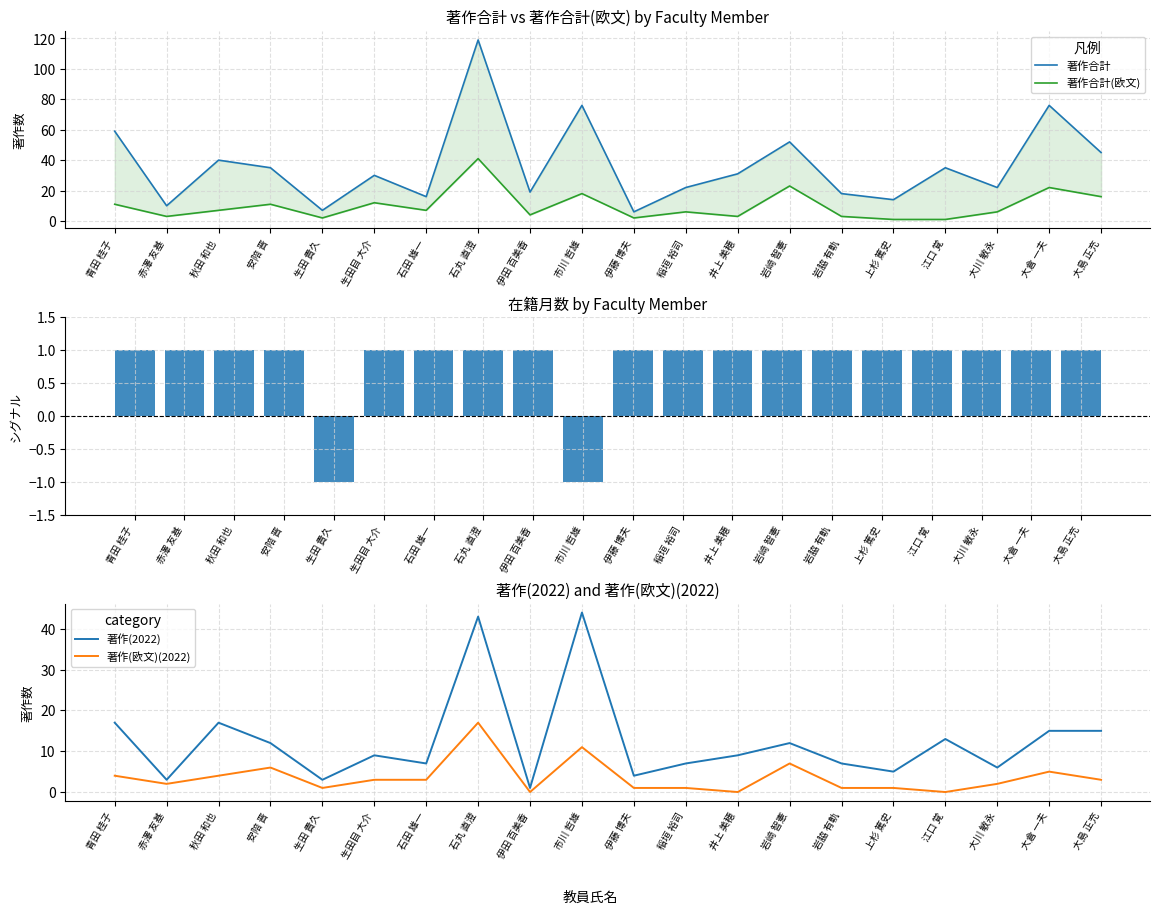

What are all the series names shown in the legend?

著作合計, 著作合計(欧文), 在籍月数シグナル, 著作(2022), 著作(欧文)(2022)